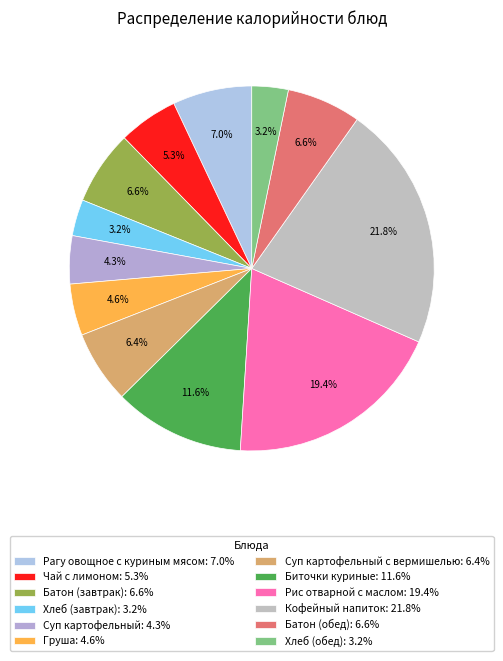

How many segments does this pie chart have?

12